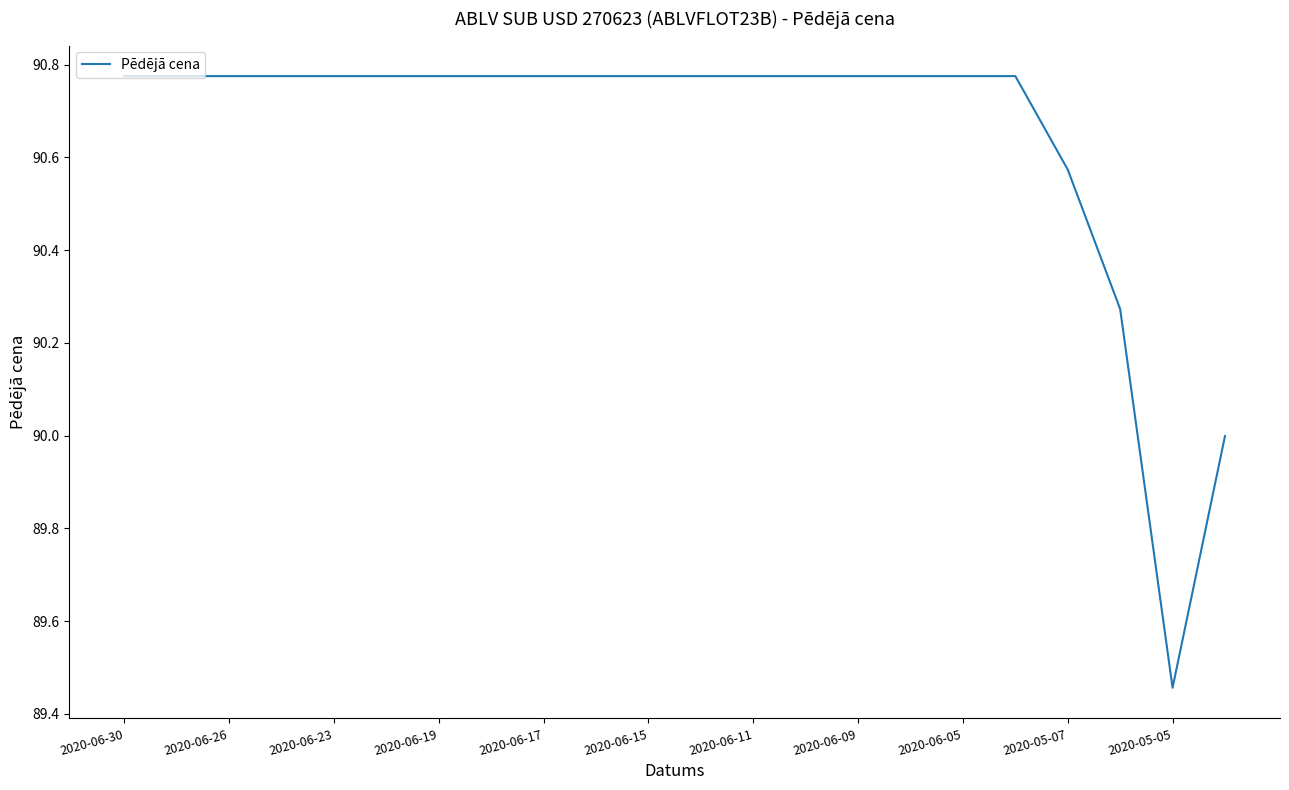

What is the difference between the maximum and minimum values?

1.3